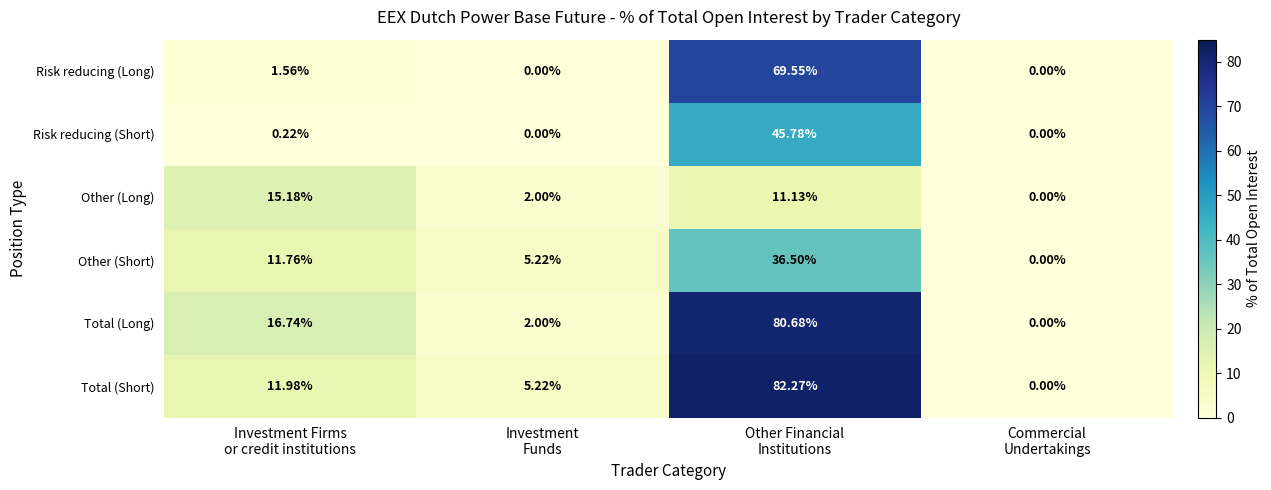

How many data points does each series have?

4